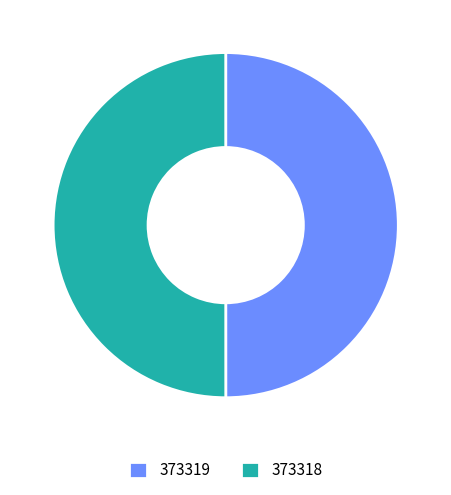

Do 373319 and 373318 together represent more than half of the pie?

Yes